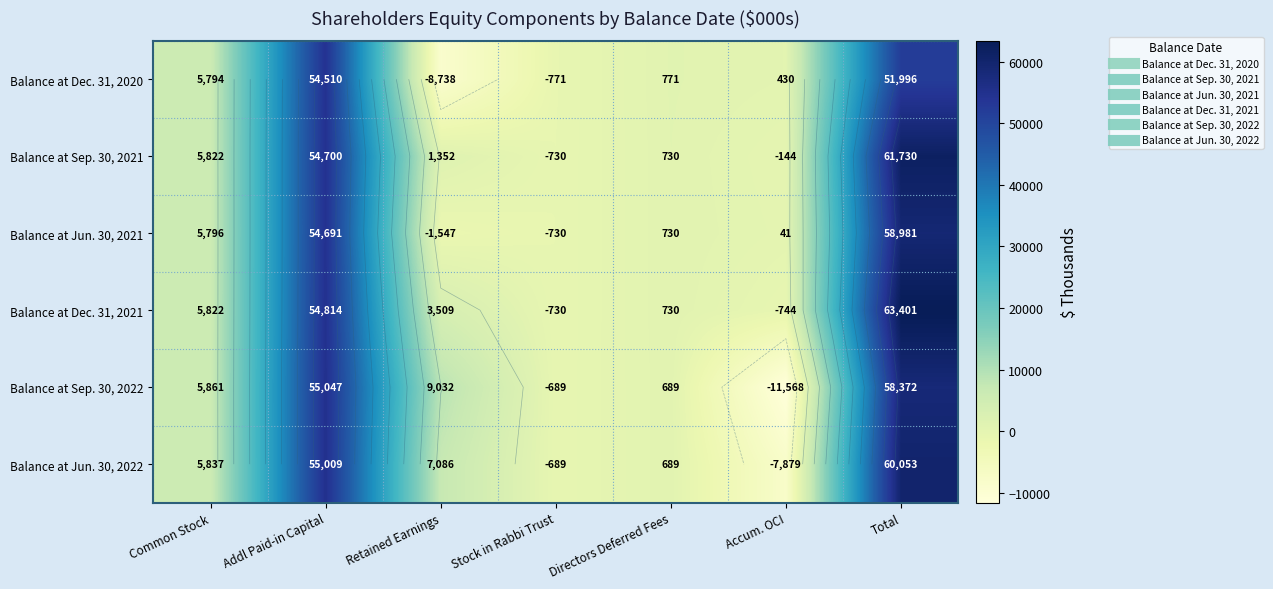

Is it true that Balance at Sep. 30, 2021 equals -144 at Accum. OCI?

True